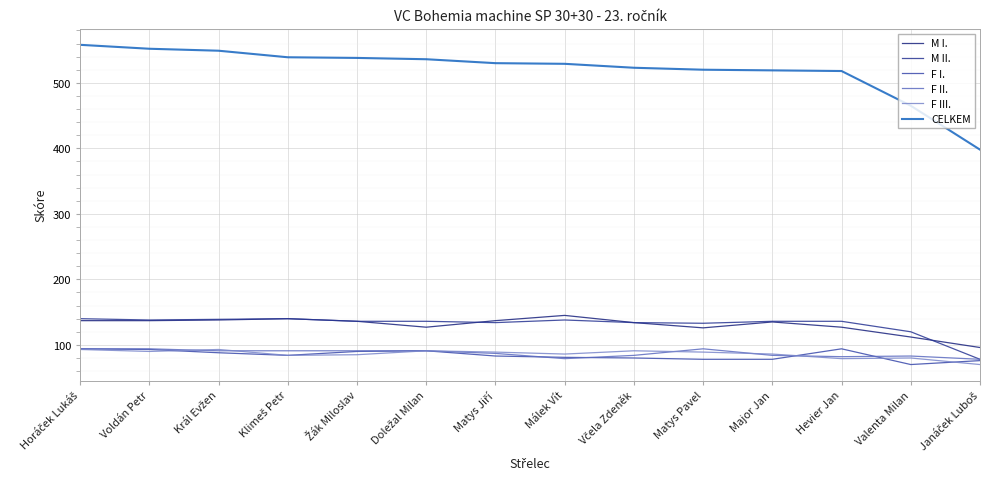

Read the M II. value at Král Evžen, to the nearest 10.

140